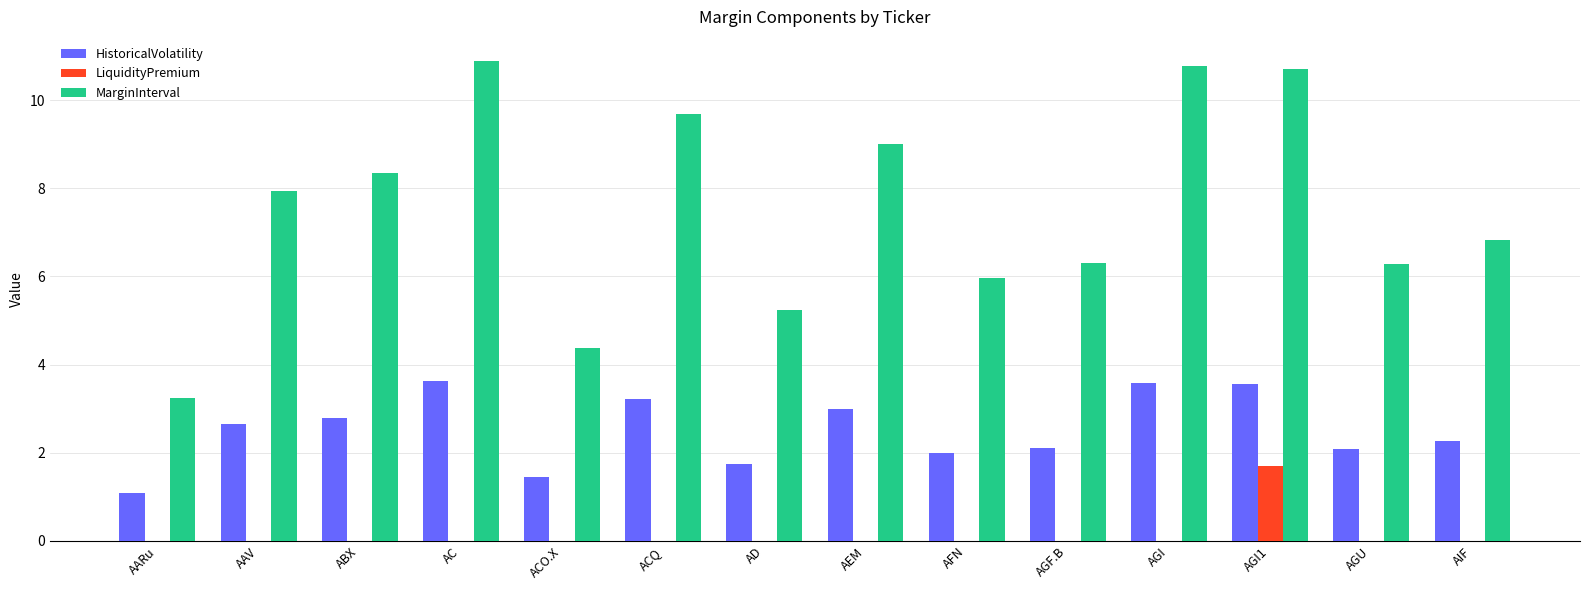

How many groups of bars are there?

14